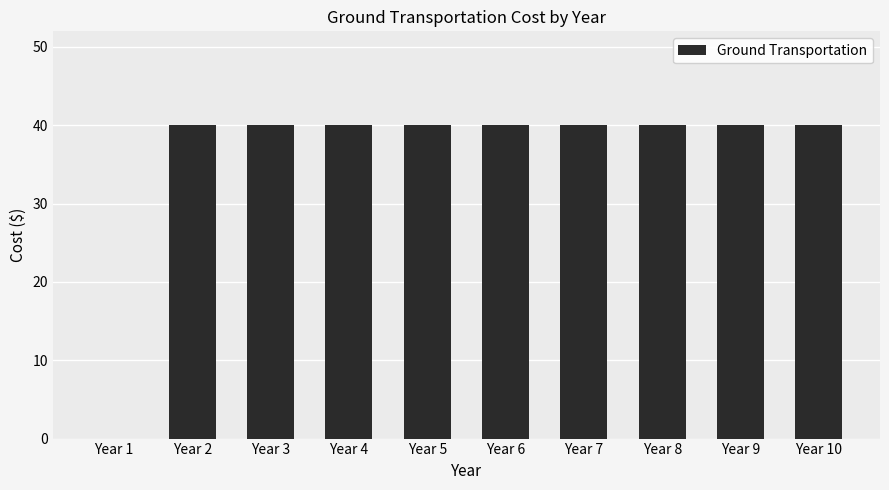

Is it true that the value at Year 6 is 40?

True